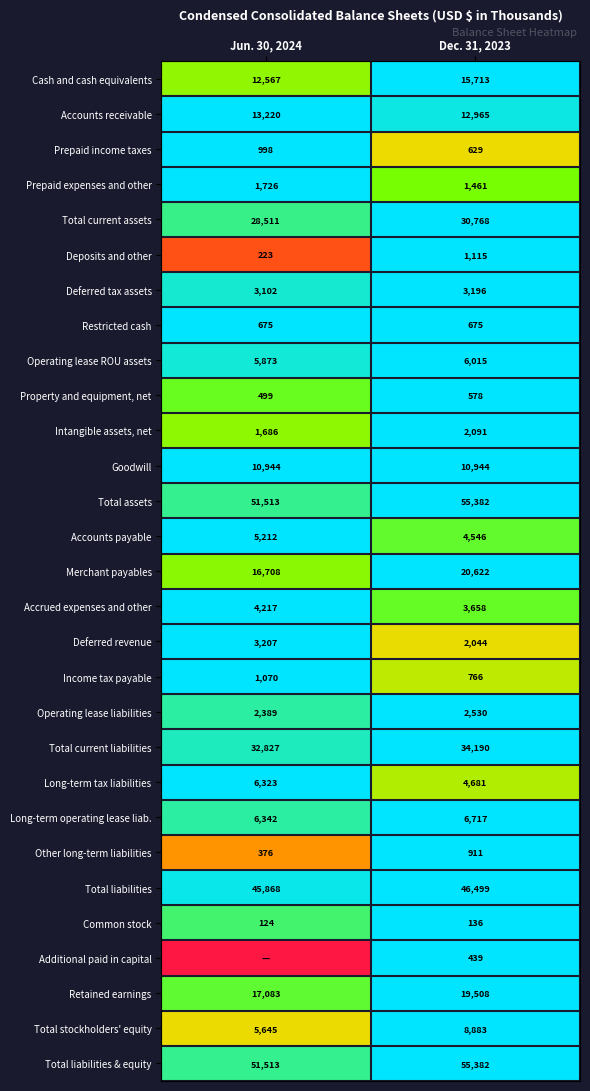

What is the sum of the Income tax payable values at Jun. 30, 2024 and Dec. 31, 2023?

1836